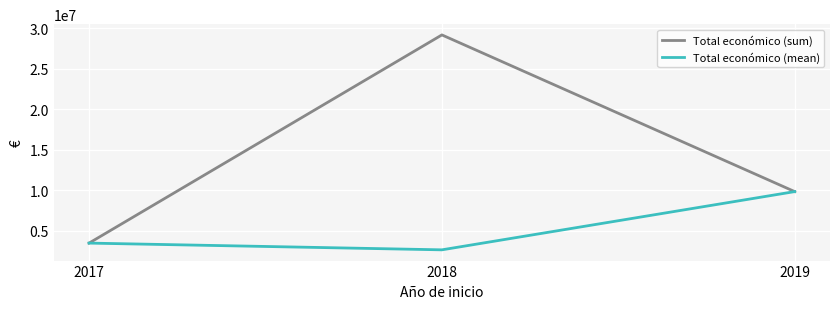

How many lines are shown in the chart?

2